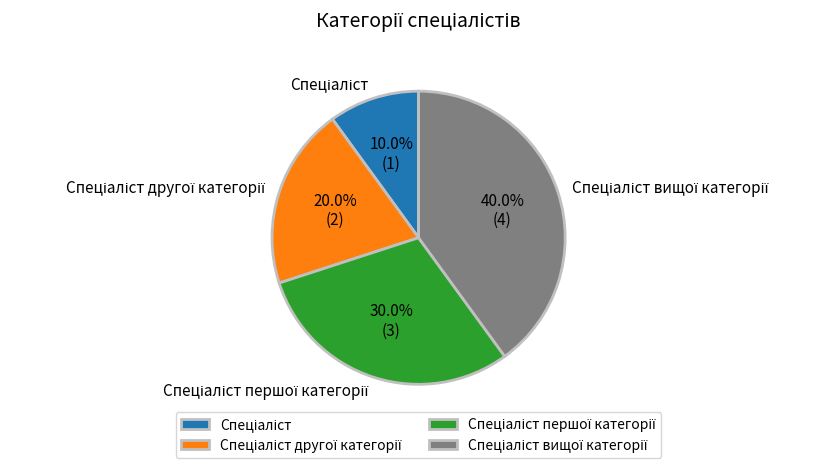

Does any single category account for the majority?

No